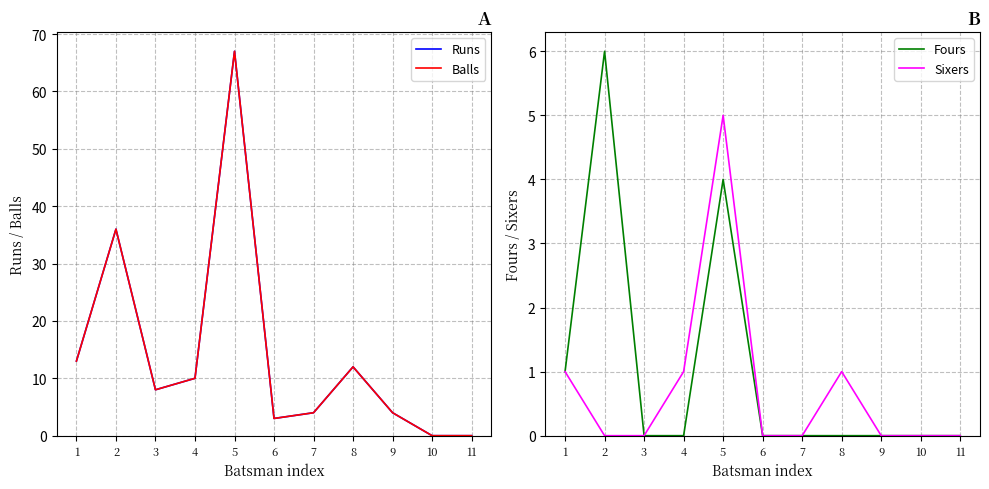

Rank the categories by Fours value from highest to lowest.

2, 5, 1, 3, 4, 6, 7, 8, 9, 10, 11